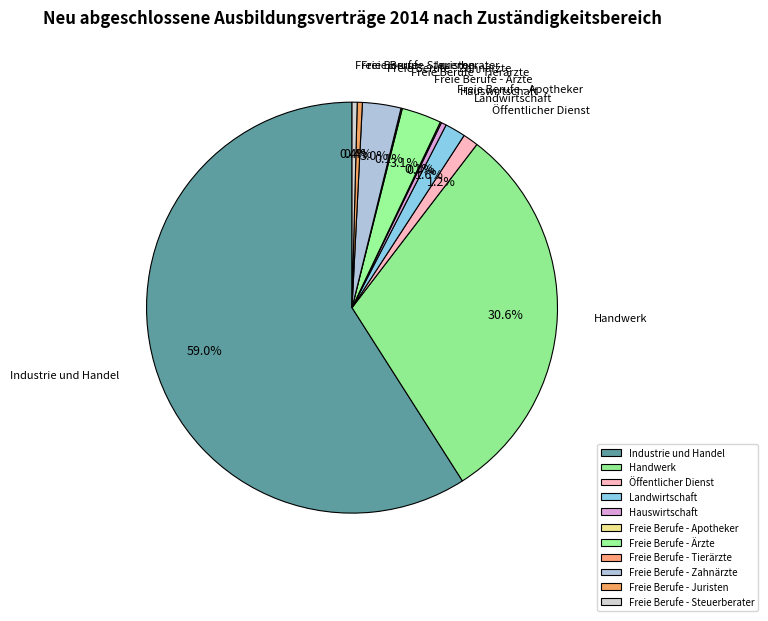

What percentage is the Öffentlicher Dienst slice, to the nearest percent?

1%